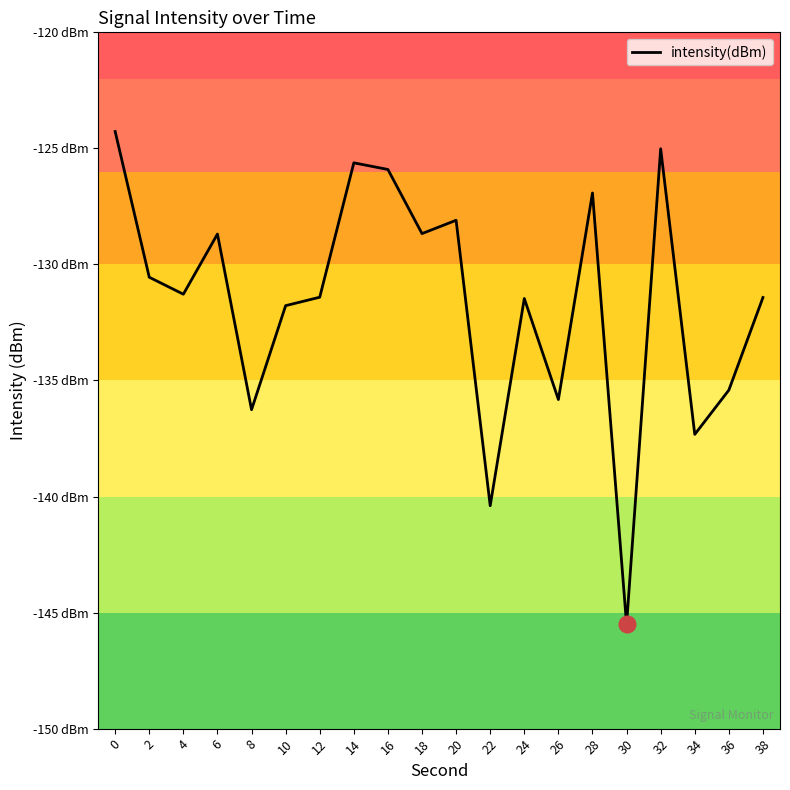

Does the chart display data point markers on the line(s)?

No